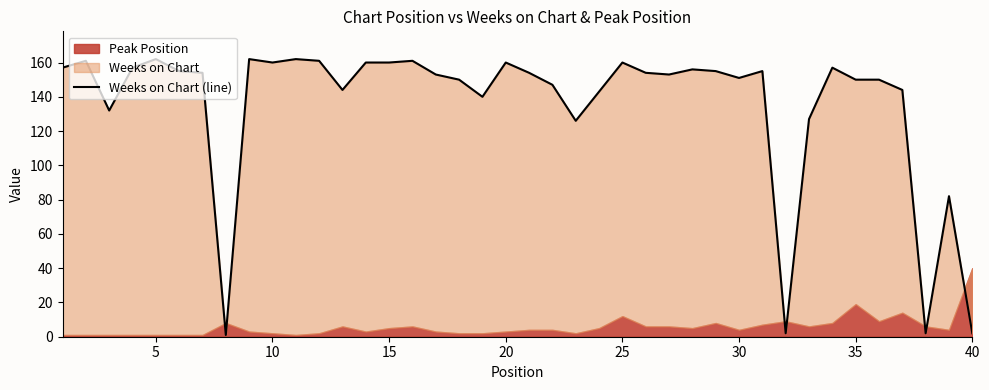

How many points are lower than both their immediate neighbors (excluding endpoints)?

10